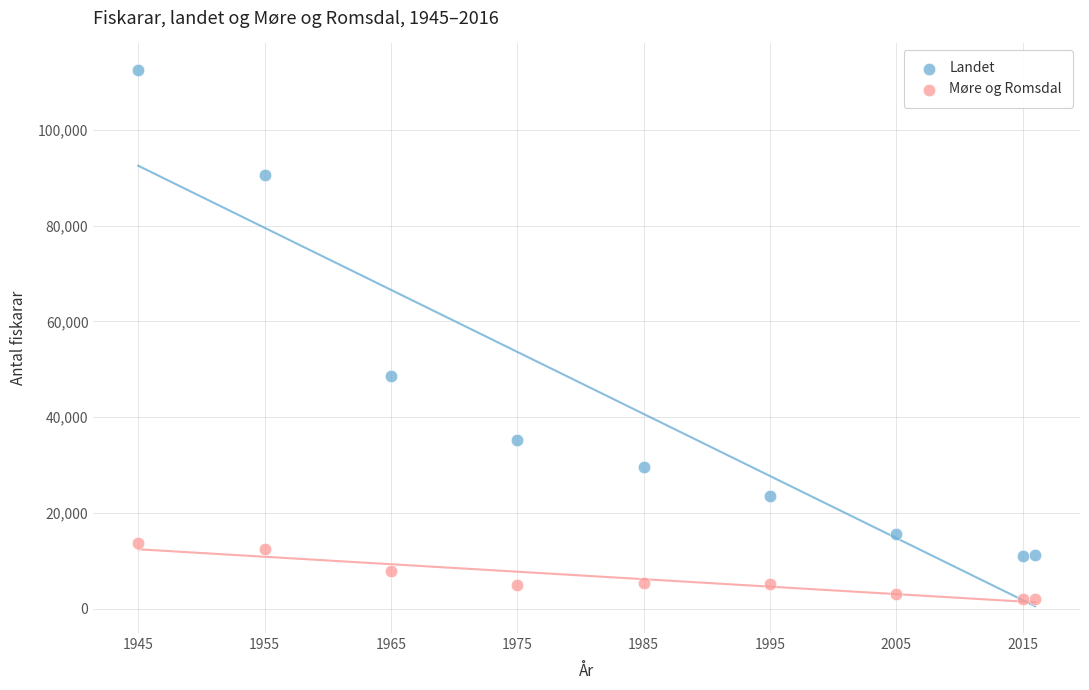

Which series reaches the maximum Y coordinate?

Landet